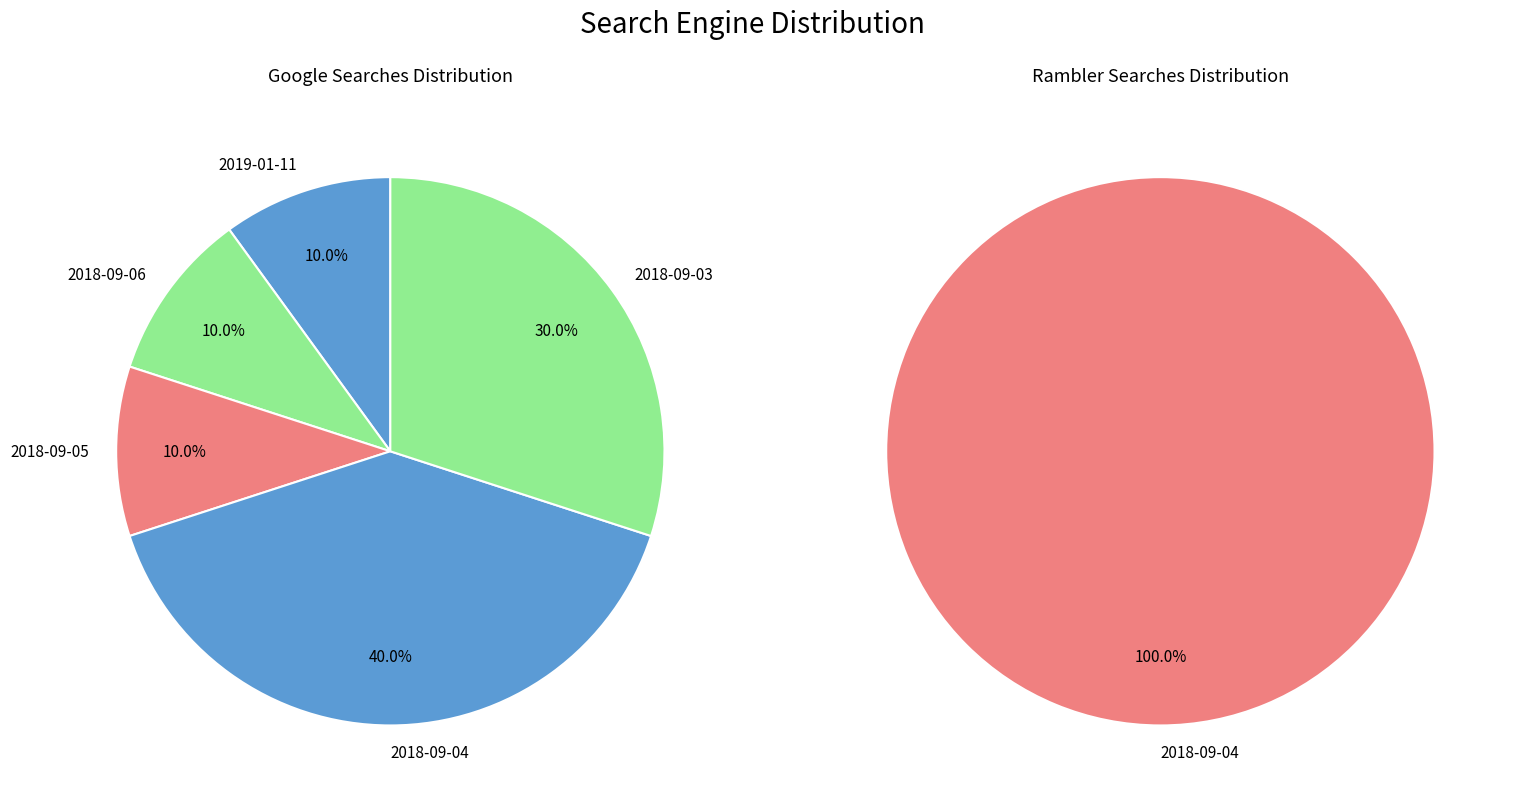

How much of the chart is everything except 2019-01-11?

90.0%